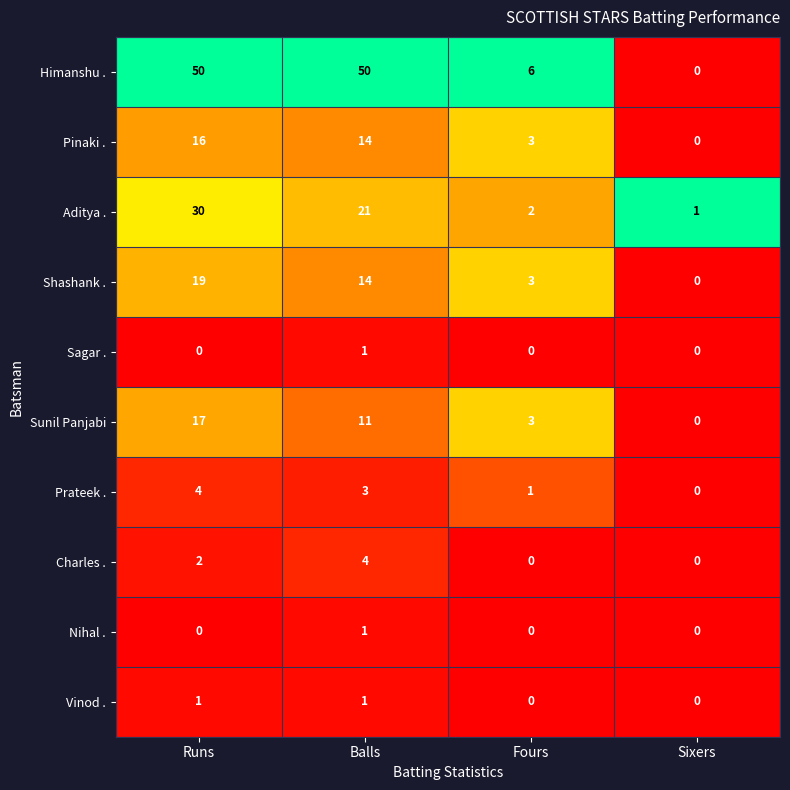

What is the difference between the Shashank . values at Balls and Sixers?

14